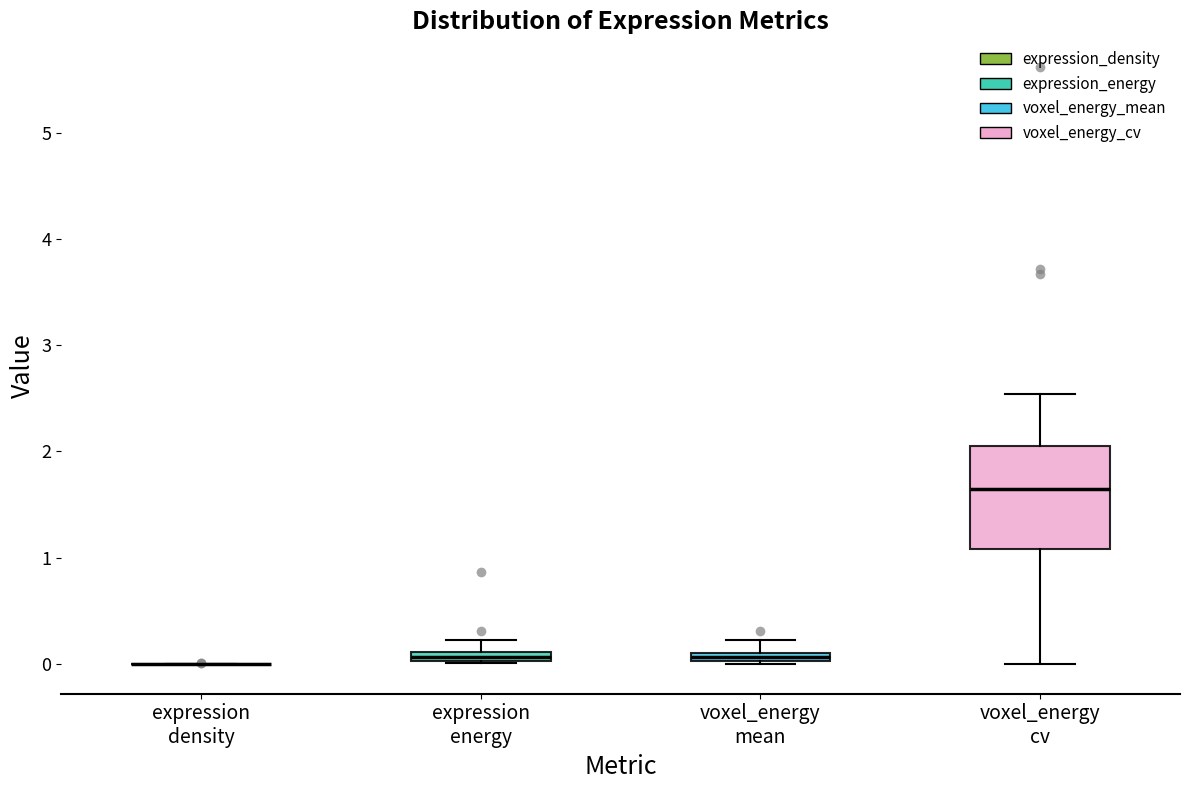

Where does the lower whisker of the box for voxel_energy cv end on the y-axis? The values are not printed on the chart, so give them approximately, as read against the axis.

0.0